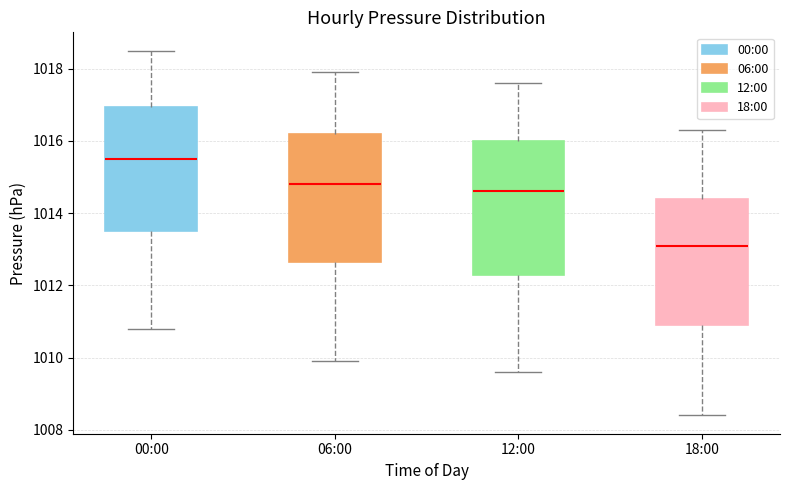

Where does the median line of the box for 00:00 sit on the y-axis? The values are not printed on the chart, so give them approximately, as read against the axis.

1015.6